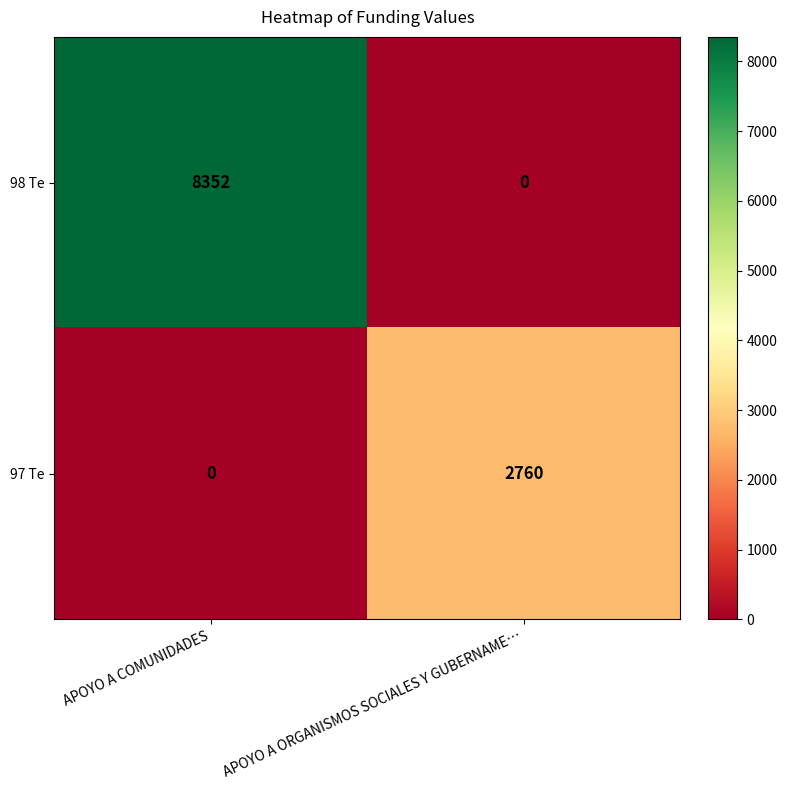

The 97 Te series shows 1427 at APOYO A ORGANISMOS SOCIALES Y GUBERNAME…. True or false?

False